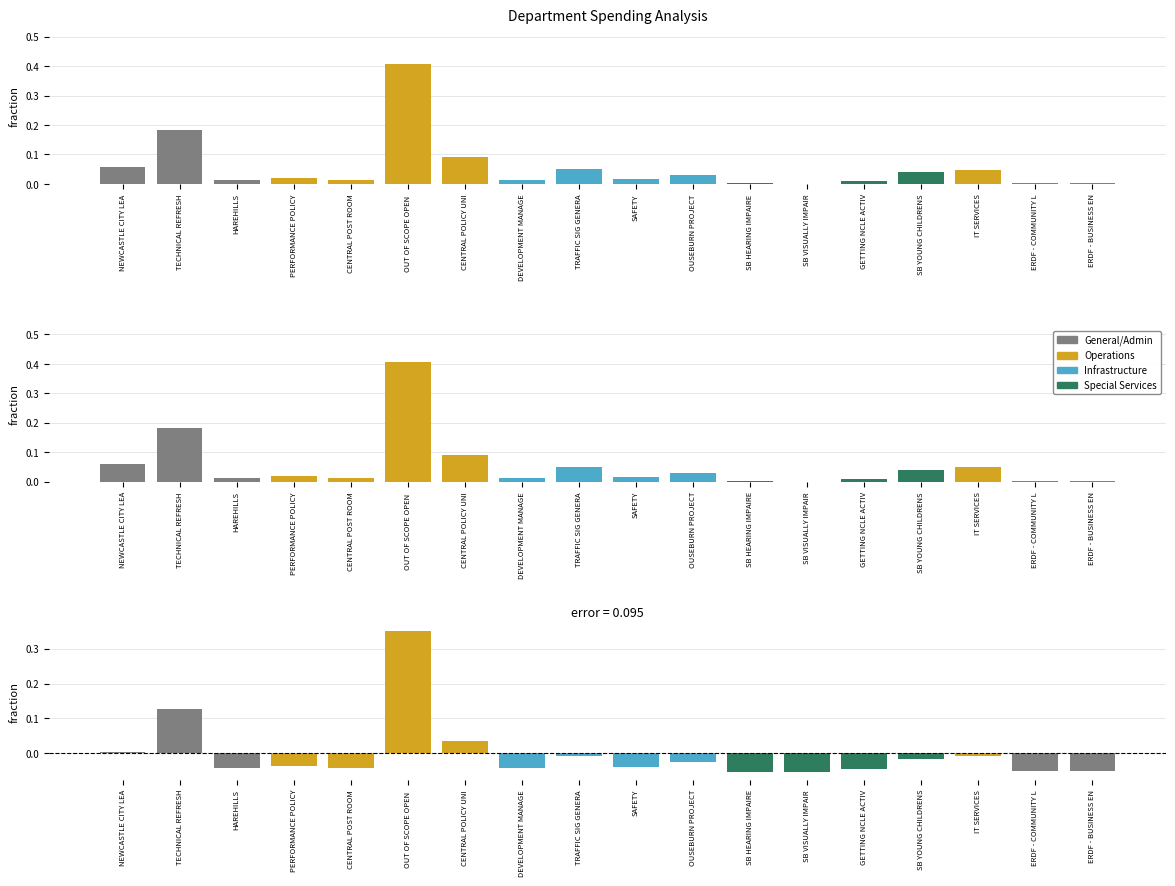

Reading left to right, list all the values displayed in this chart.

0.0	0.1	-0.0	-0.0	-0.0	0.3	0.0	-0.0	-0.0	-0.0	-0.0	-0.1	-0.1	-0.0	-0.0	-0.0	-0.1	-0.1